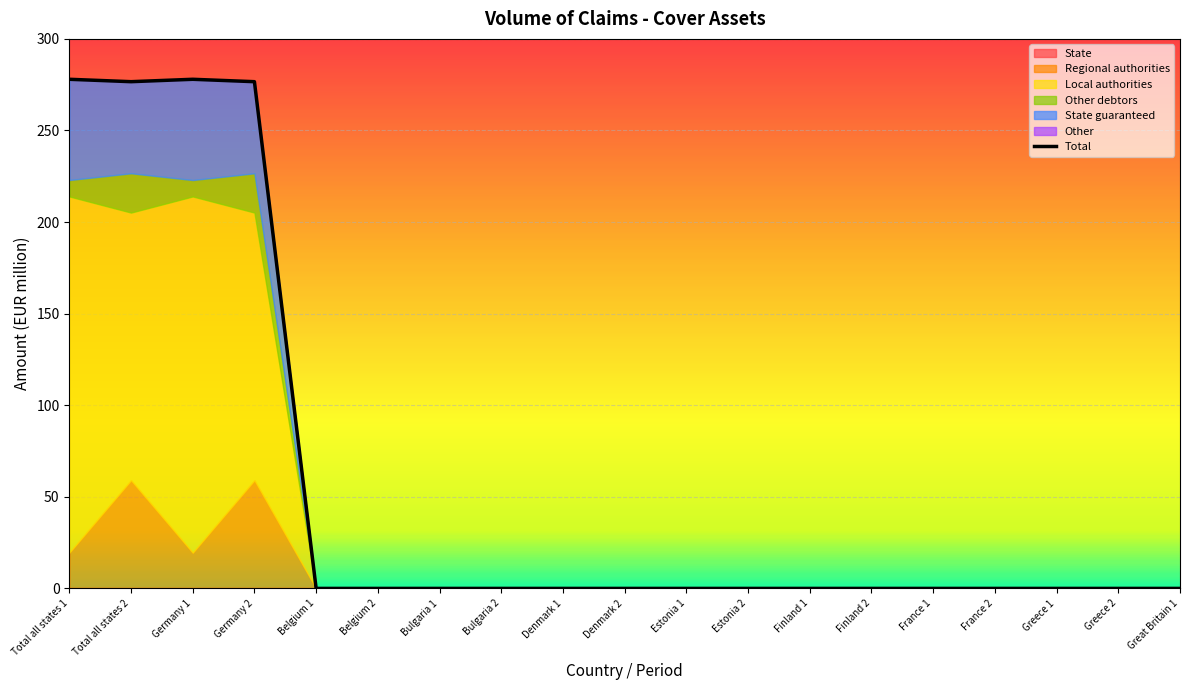

Where is the first local minimum for Regional authorities?

Germany 1